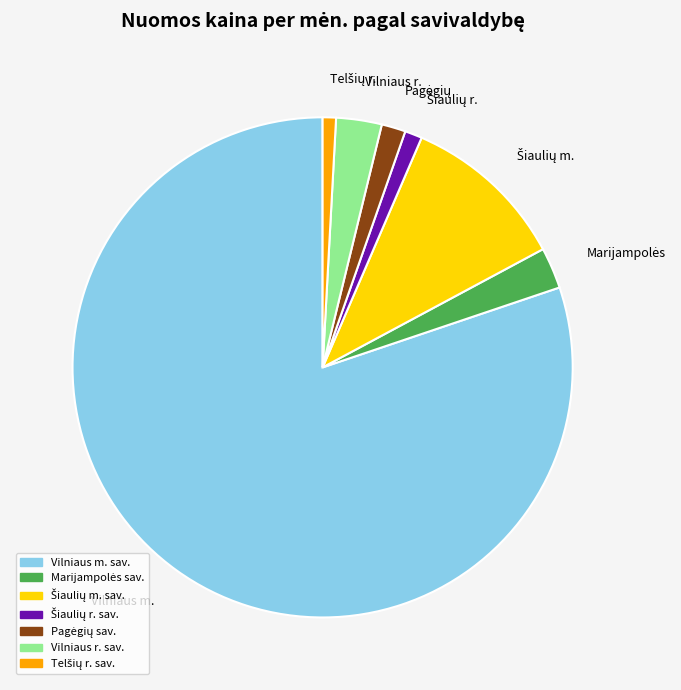

Which category has the biggest portion of the pie?

Vilniaus m. sav.